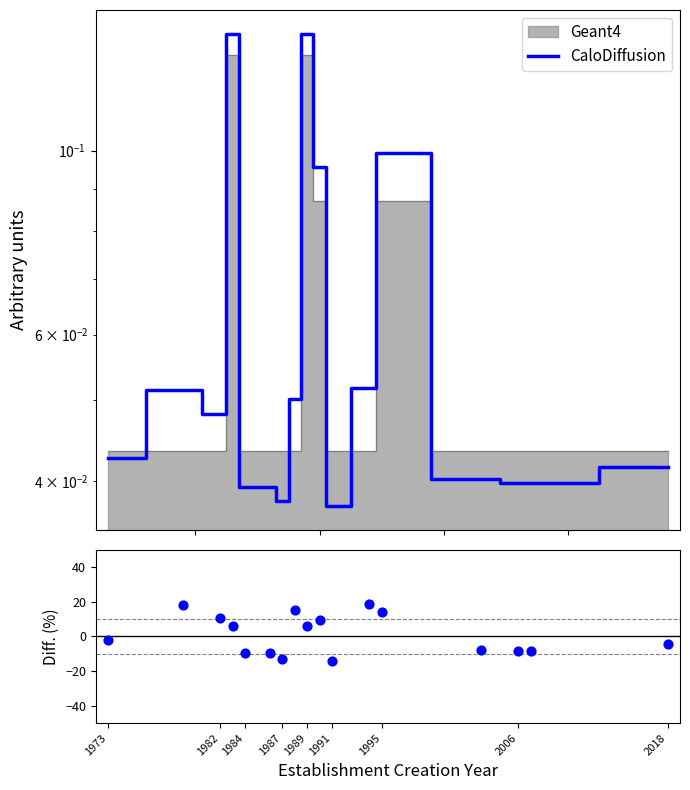

At how many categories does at least one series exceed -13?

17